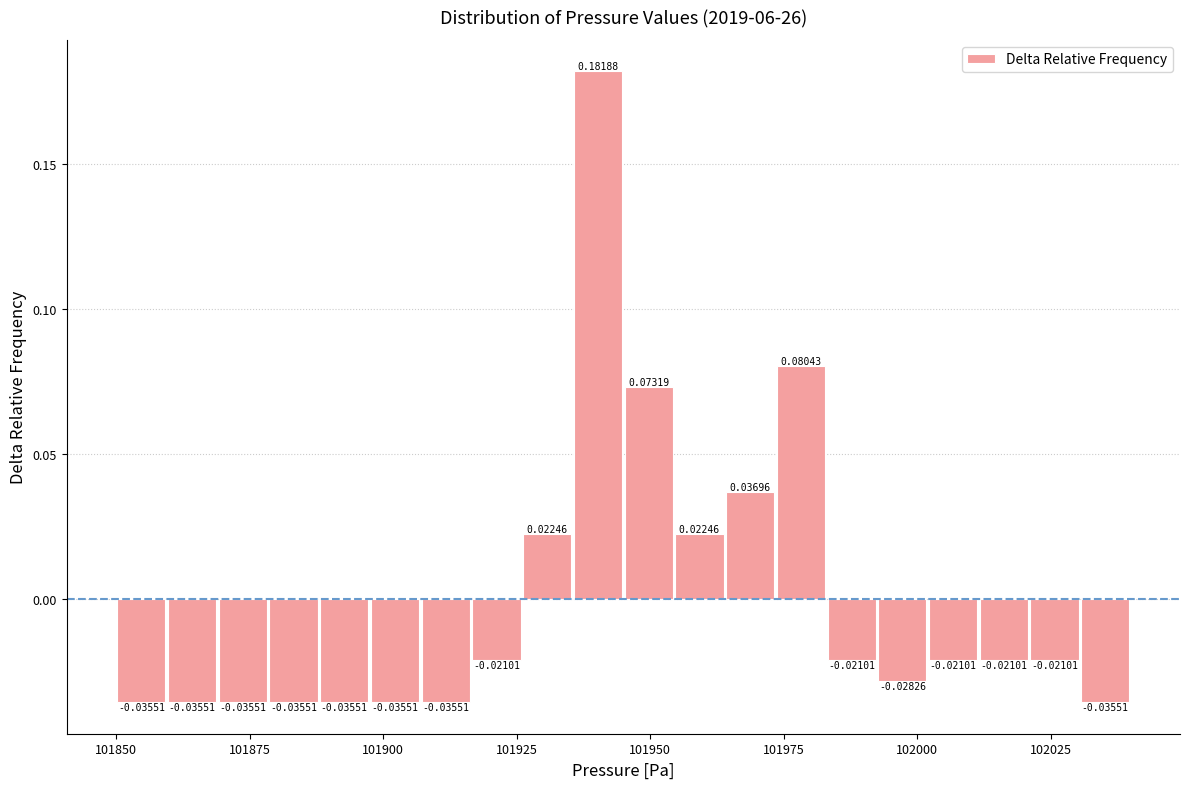

Read against the x-axis, roughly where is the centre of the tallest bar?

101940